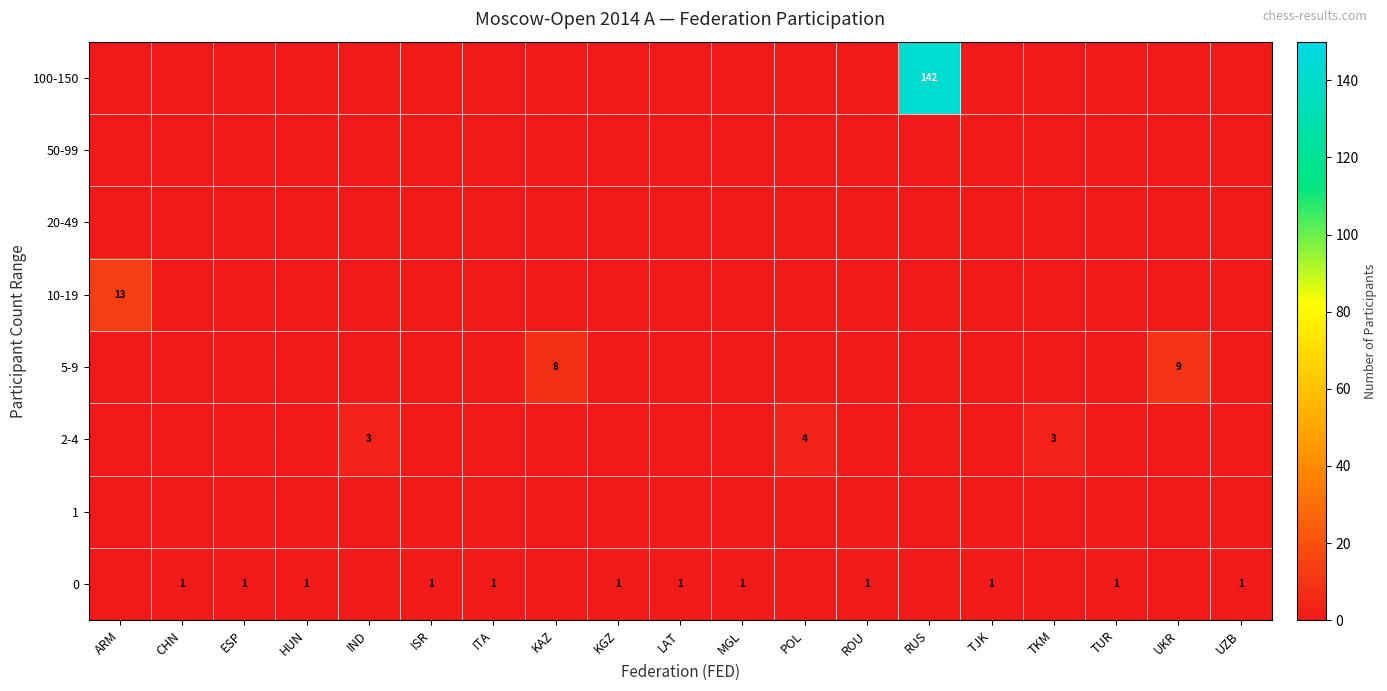

What is the total value across all series at RUS?

142